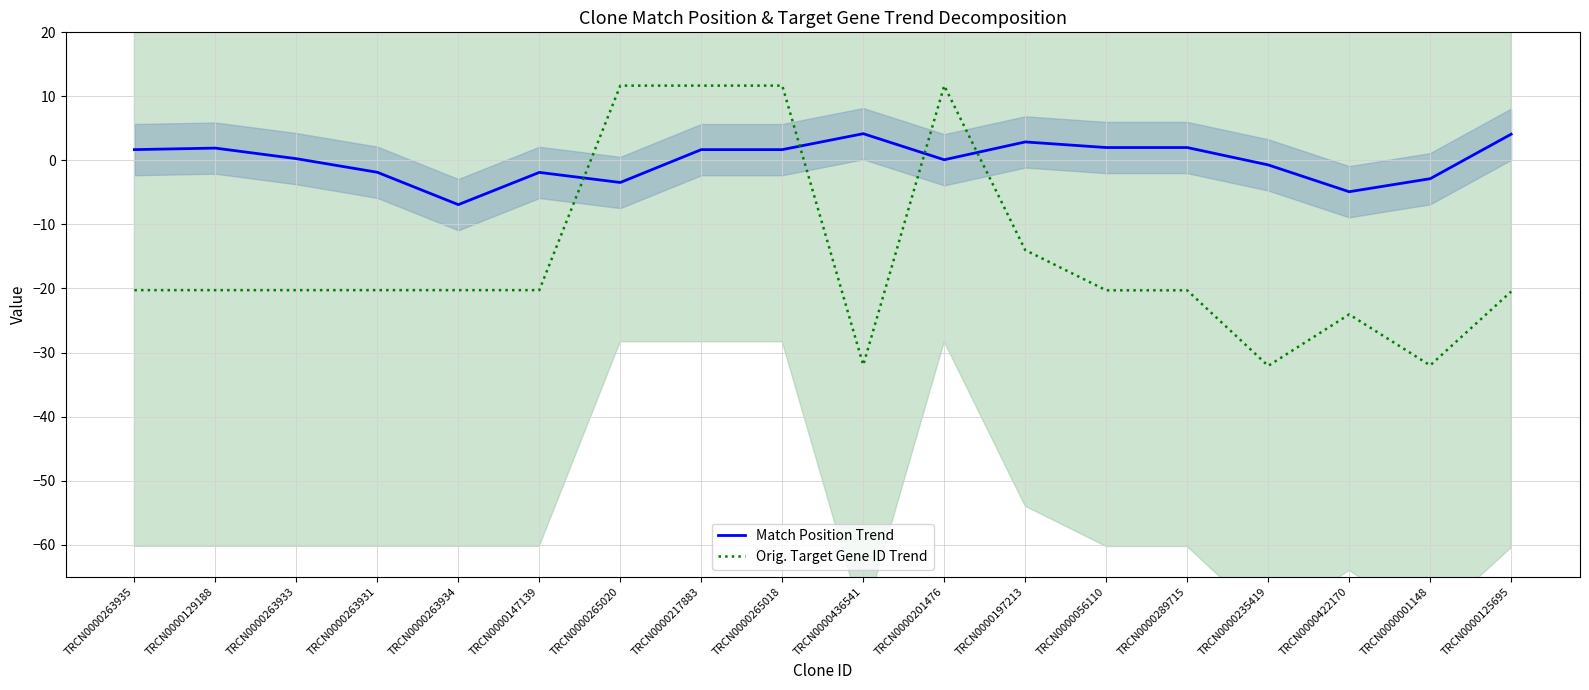

Which series has the widest spread of values?

Orig. Target Gene ID Trend